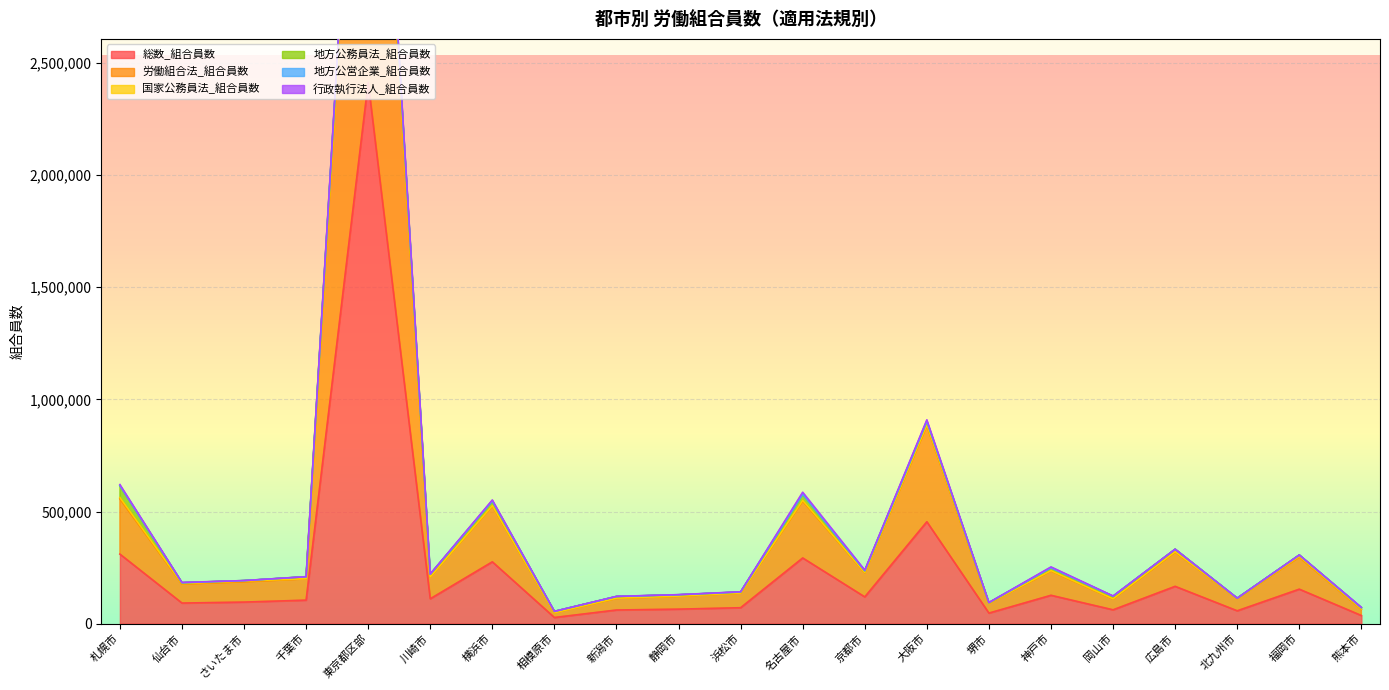

True or false: 地方公営企業_組合員数 and 国家公務員法_組合員数 intersect in this chart.

False